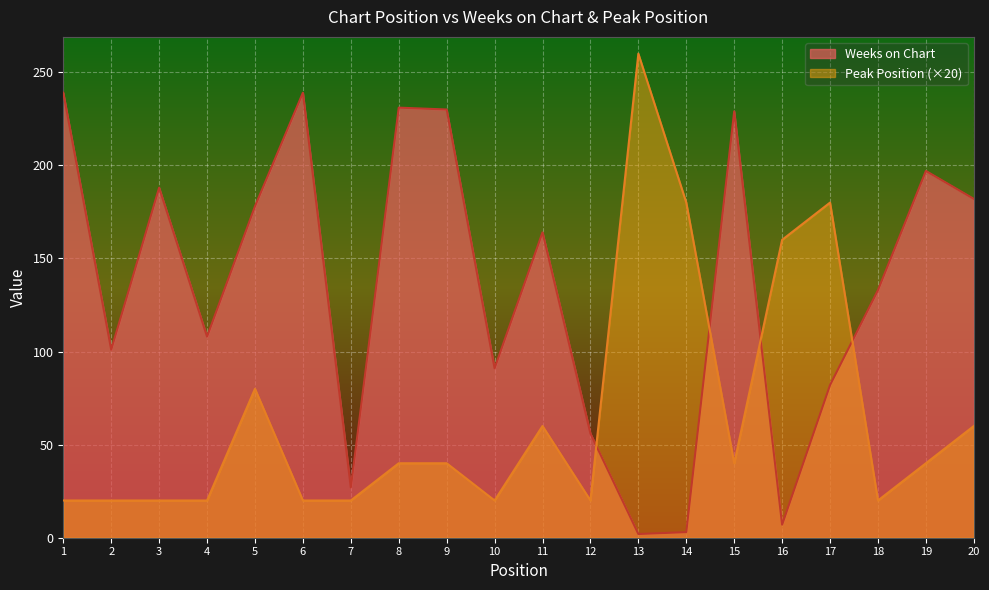

What value does the Weeks on Chart series have at 7?

27